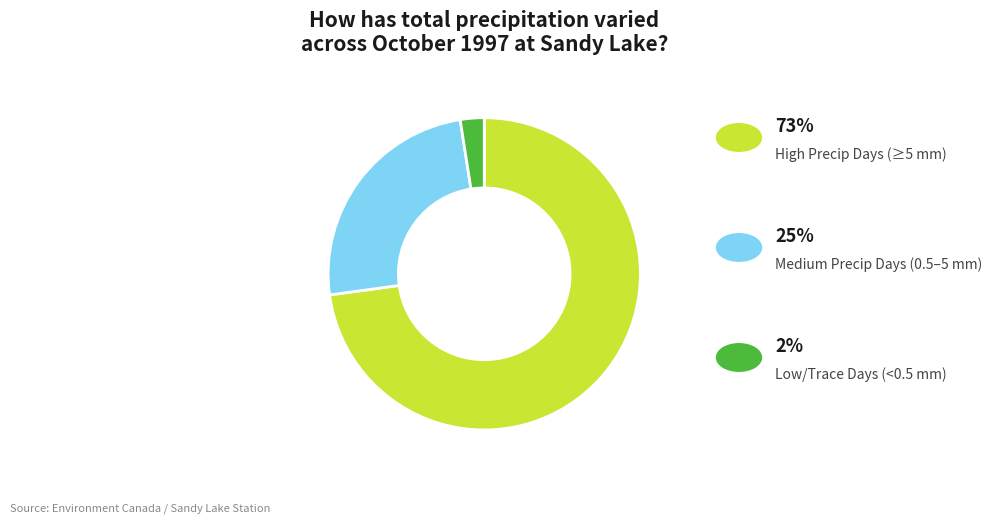

Is there a majority slice in this chart?

Yes